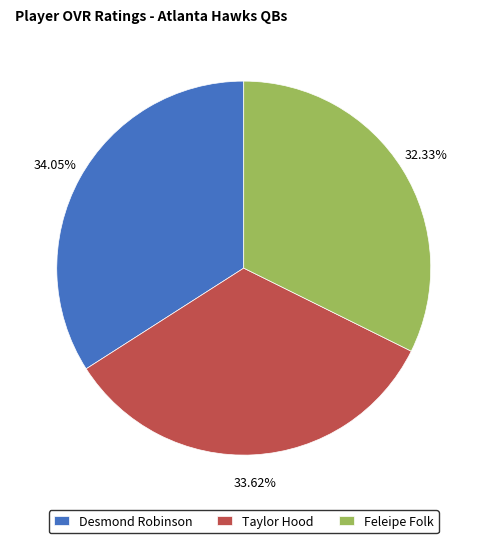

To the nearest percent, what is the difference between the Desmond Robinson and Feleipe Folk slice percentages?

2%